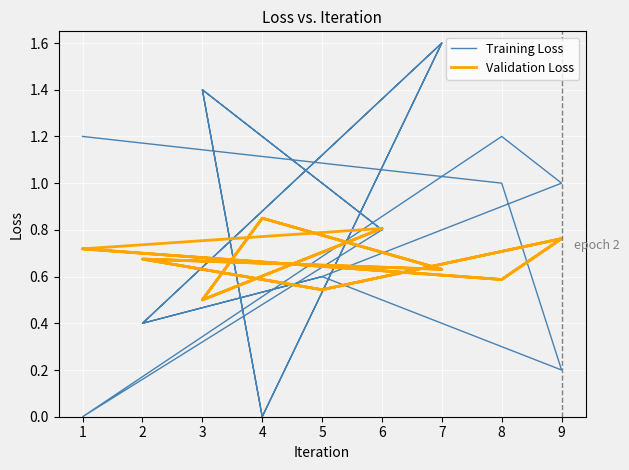

Read the Validation Loss value at 5.

0.5